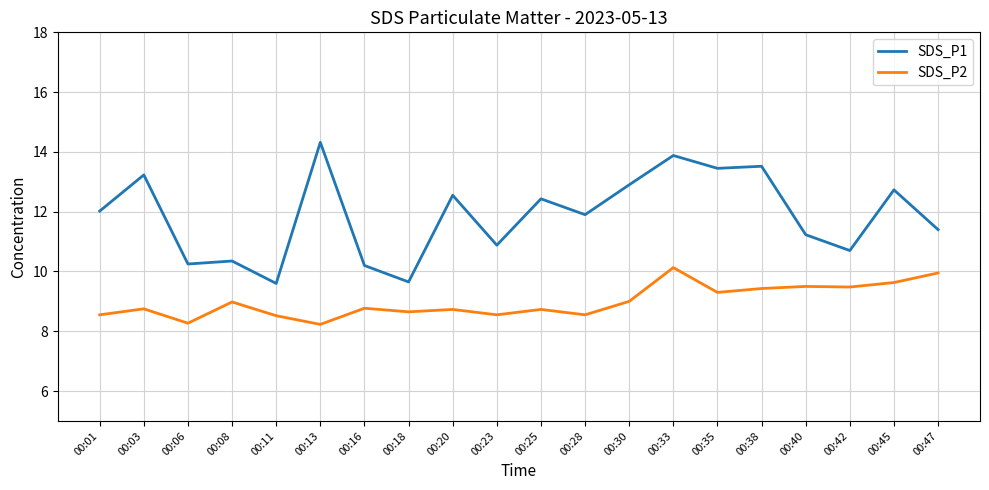

Where is the first local minimum for SDS_P2?

00:06